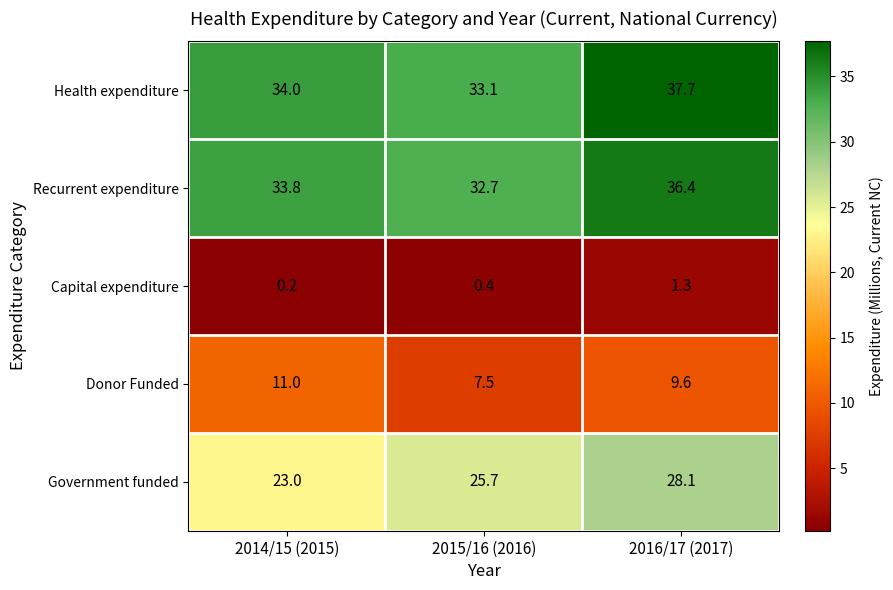

The Government funded series shows 28.1 at 2016/17 (2017). True or false?

True